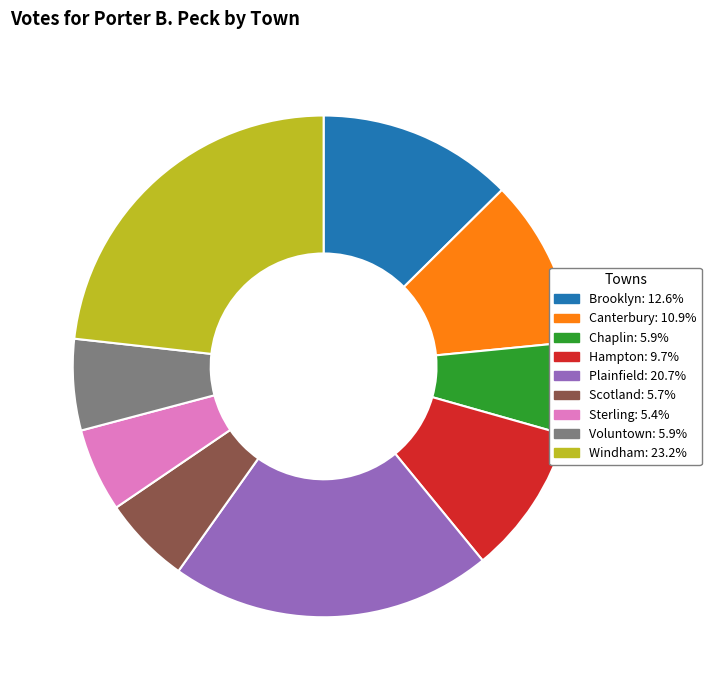

How many segments does this pie chart have?

9